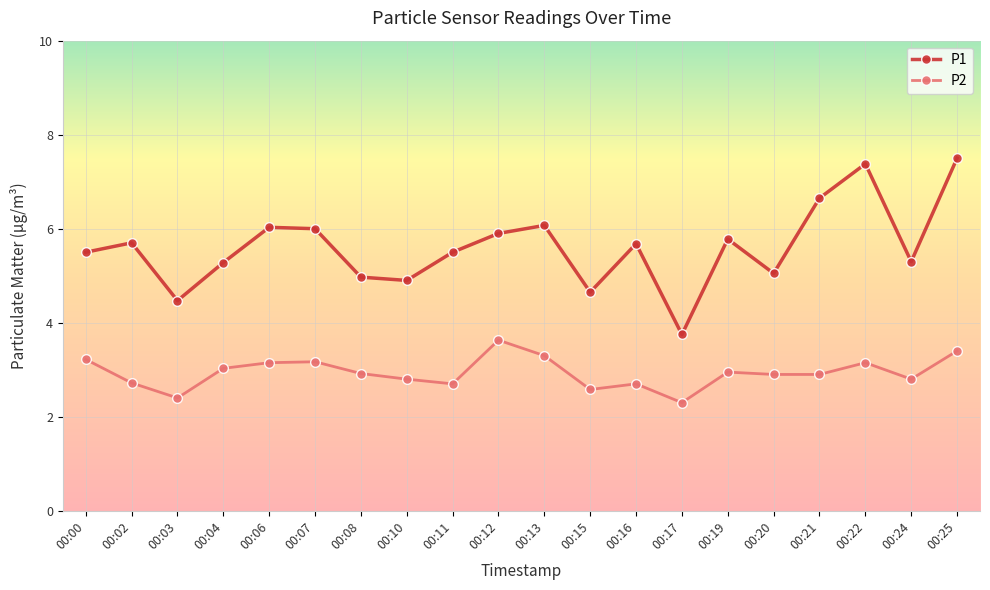

Which series has the largest total across all categories?

P1